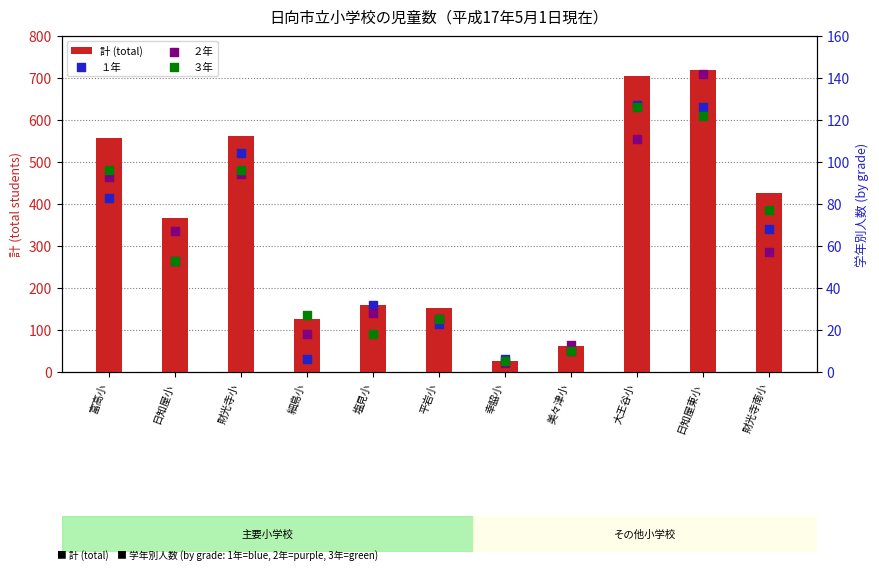

Which series reaches the maximum Y coordinate?

計 (total)